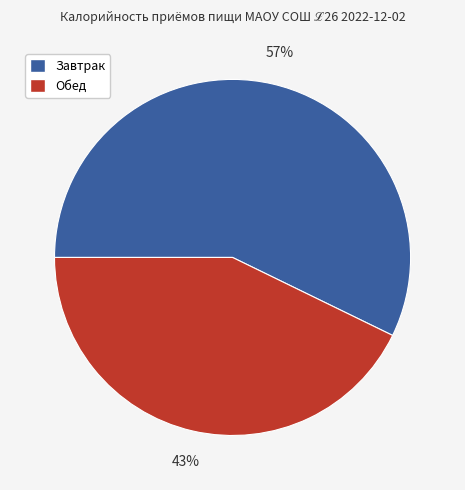

To the nearest percent, what percentage of the pie is Обед?

43%